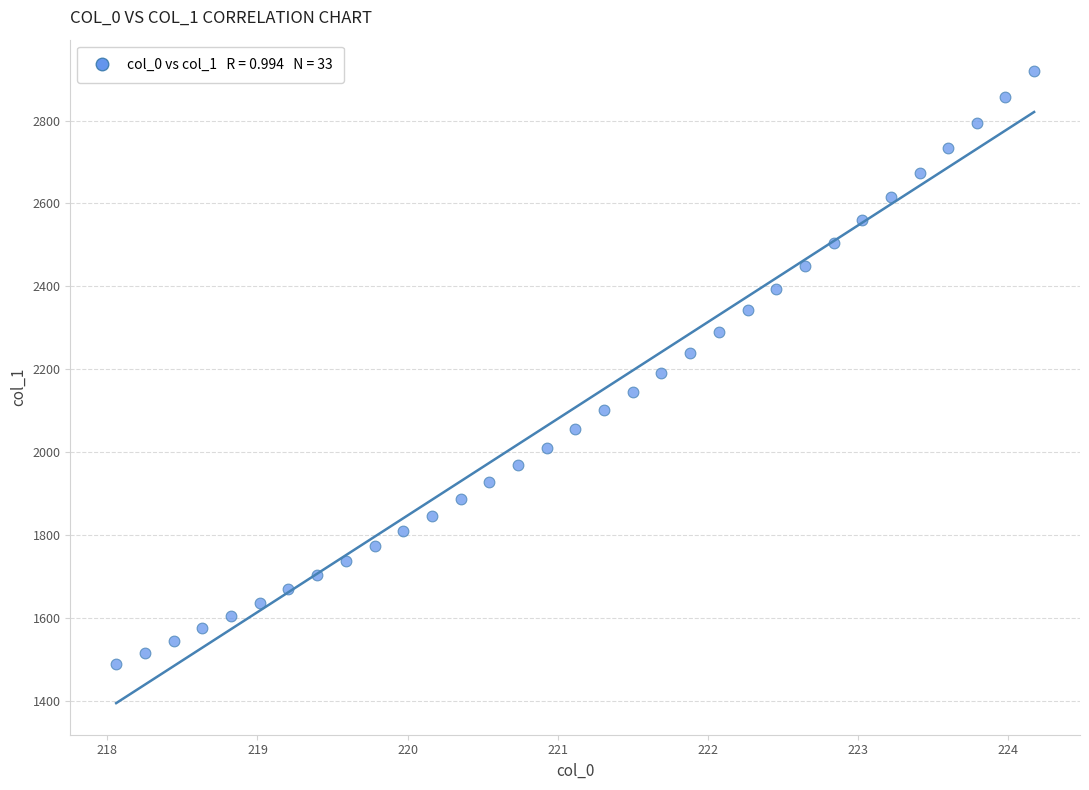

What is the range of X values (max minus min)?

6.1